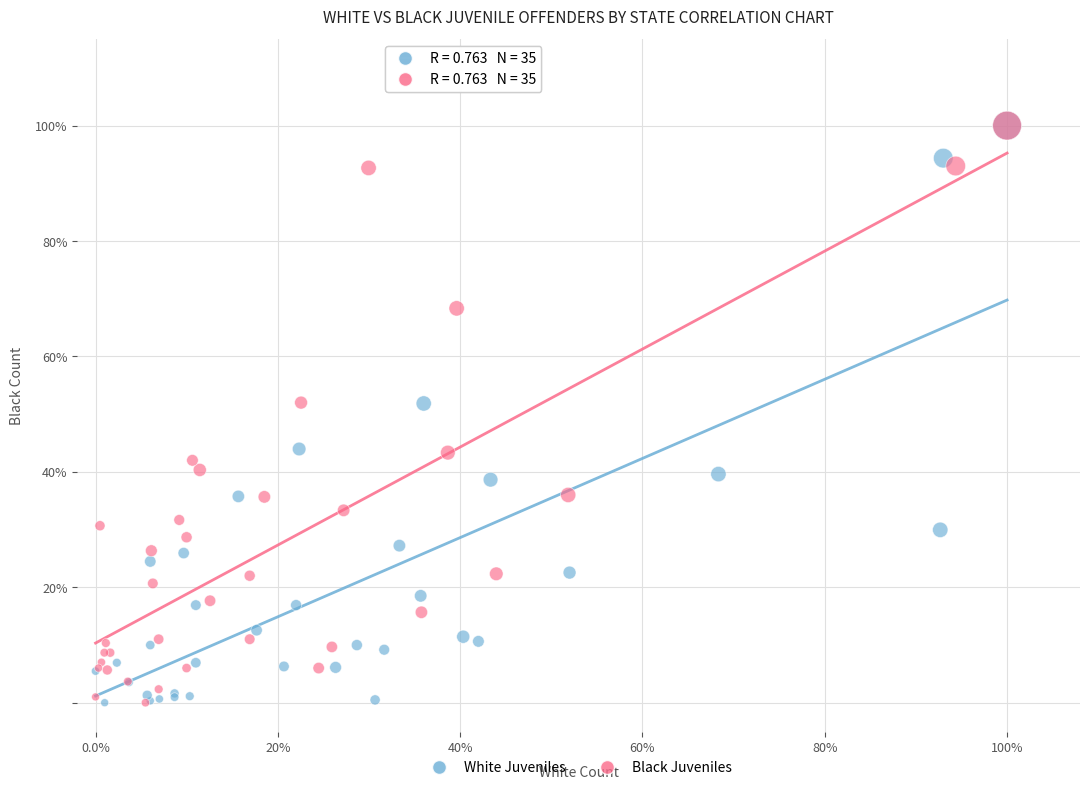

What are all the series names shown in the legend?

White Juveniles, Black Juveniles